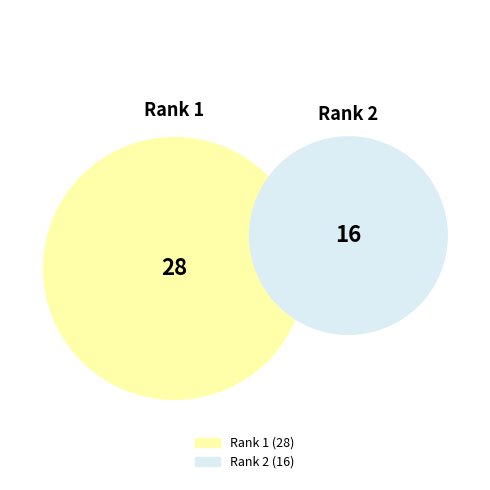

Count the number of slices in the pie.

2